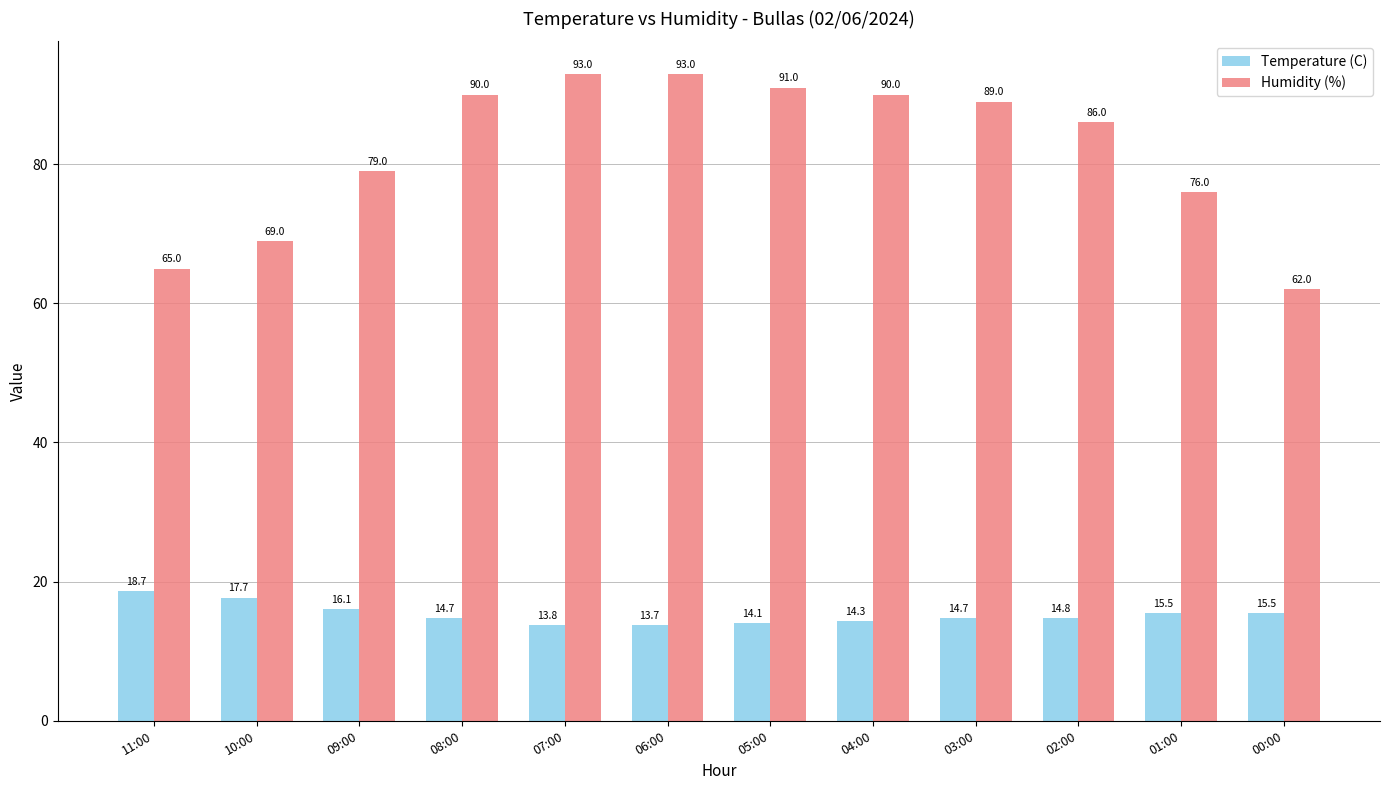

List the series in order of their peak value, lowest first.

Temperature (C), Humidity (%)